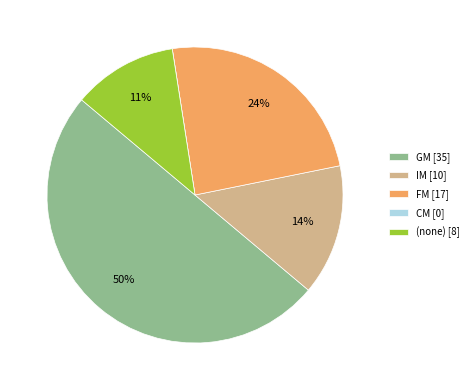

Combined, do IM [10] and GM [35] account for over 50%?

Yes